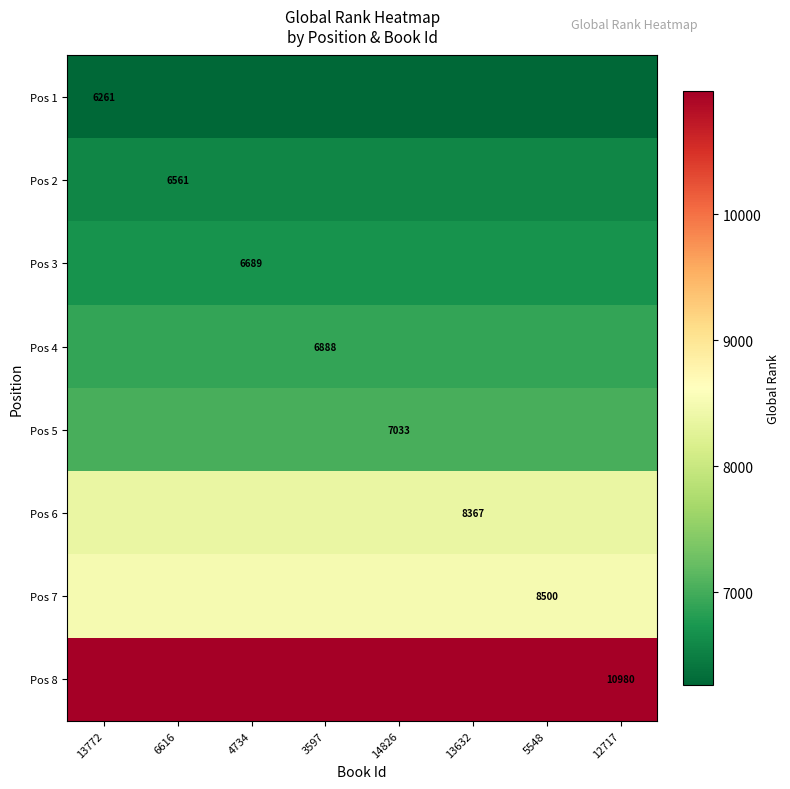

True or false: Pos 6 has a value of 1977 at 13632.

False